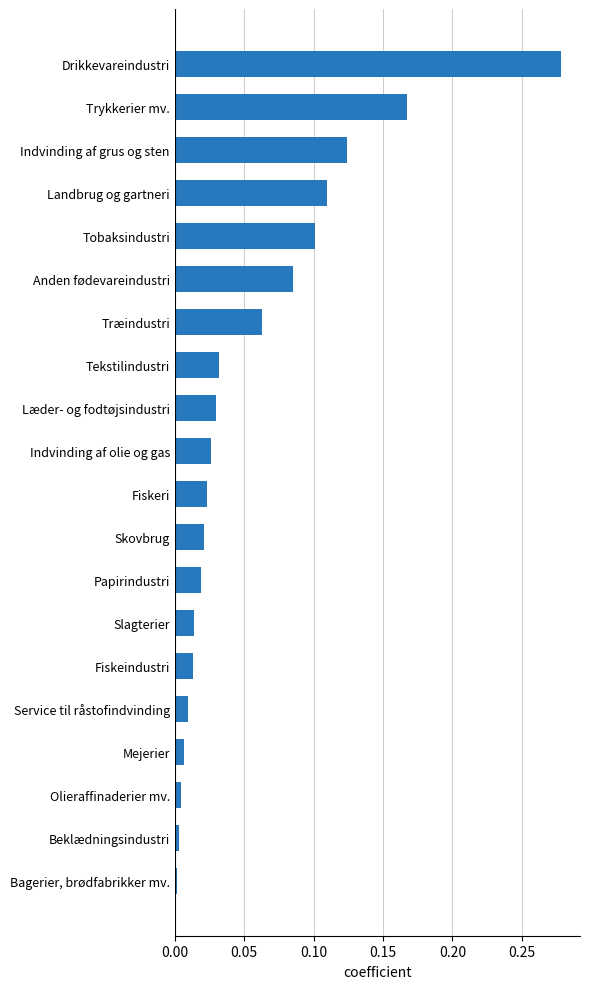

Rank the categories by value from lowest to highest.

Bagerier, brødfabrikker mv., Beklædningsindustri, Olieraffinaderier mv., Mejerier, Service til råstofindvinding, Fiskeindustri, Slagterier, Papirindustri, Skovbrug, Fiskeri, Indvinding af olie og gas, Læder- og fodtøjsindustri, Tekstilindustri, Træindustri, Anden fødevareindustri, Tobaksindustri, Landbrug og gartneri, Indvinding af grus og sten, Trykkerier mv., Drikkevareindustri